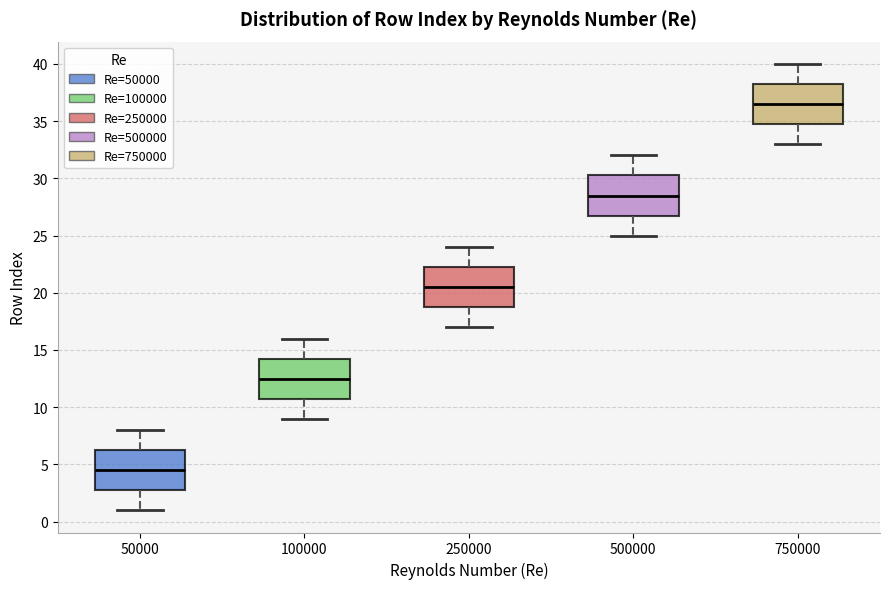

Where does the lower whisker of the box at x = 250000 end on the y-axis? The values are not printed on the chart, so give them approximately, as read against the axis.

17.0